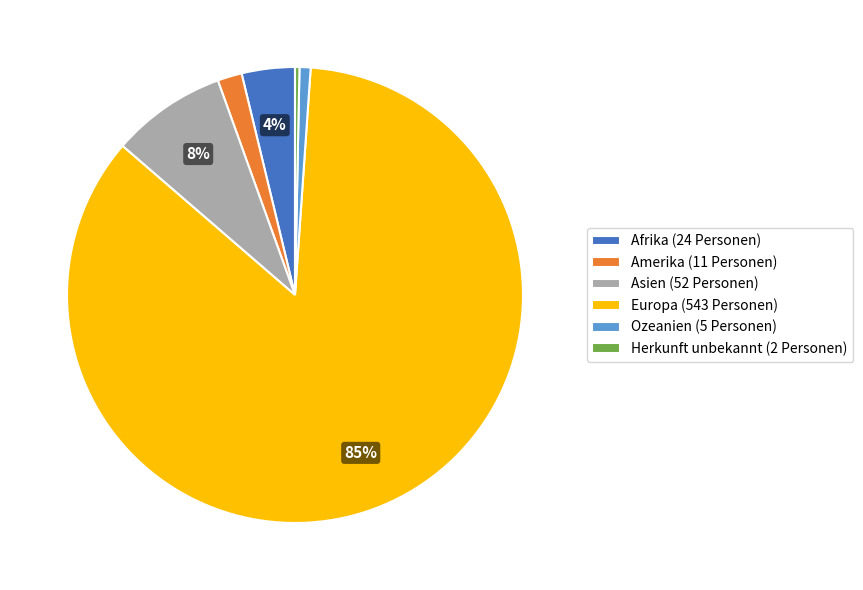

To the nearest percent, what is the combined percentage of Asien and Europa?

93%